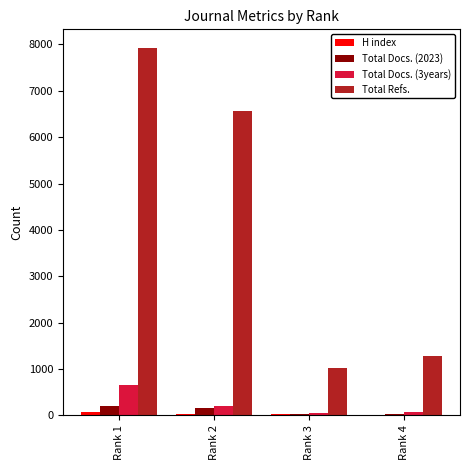

Where is Total Refs. nearest to the value 4476?

Rank 2